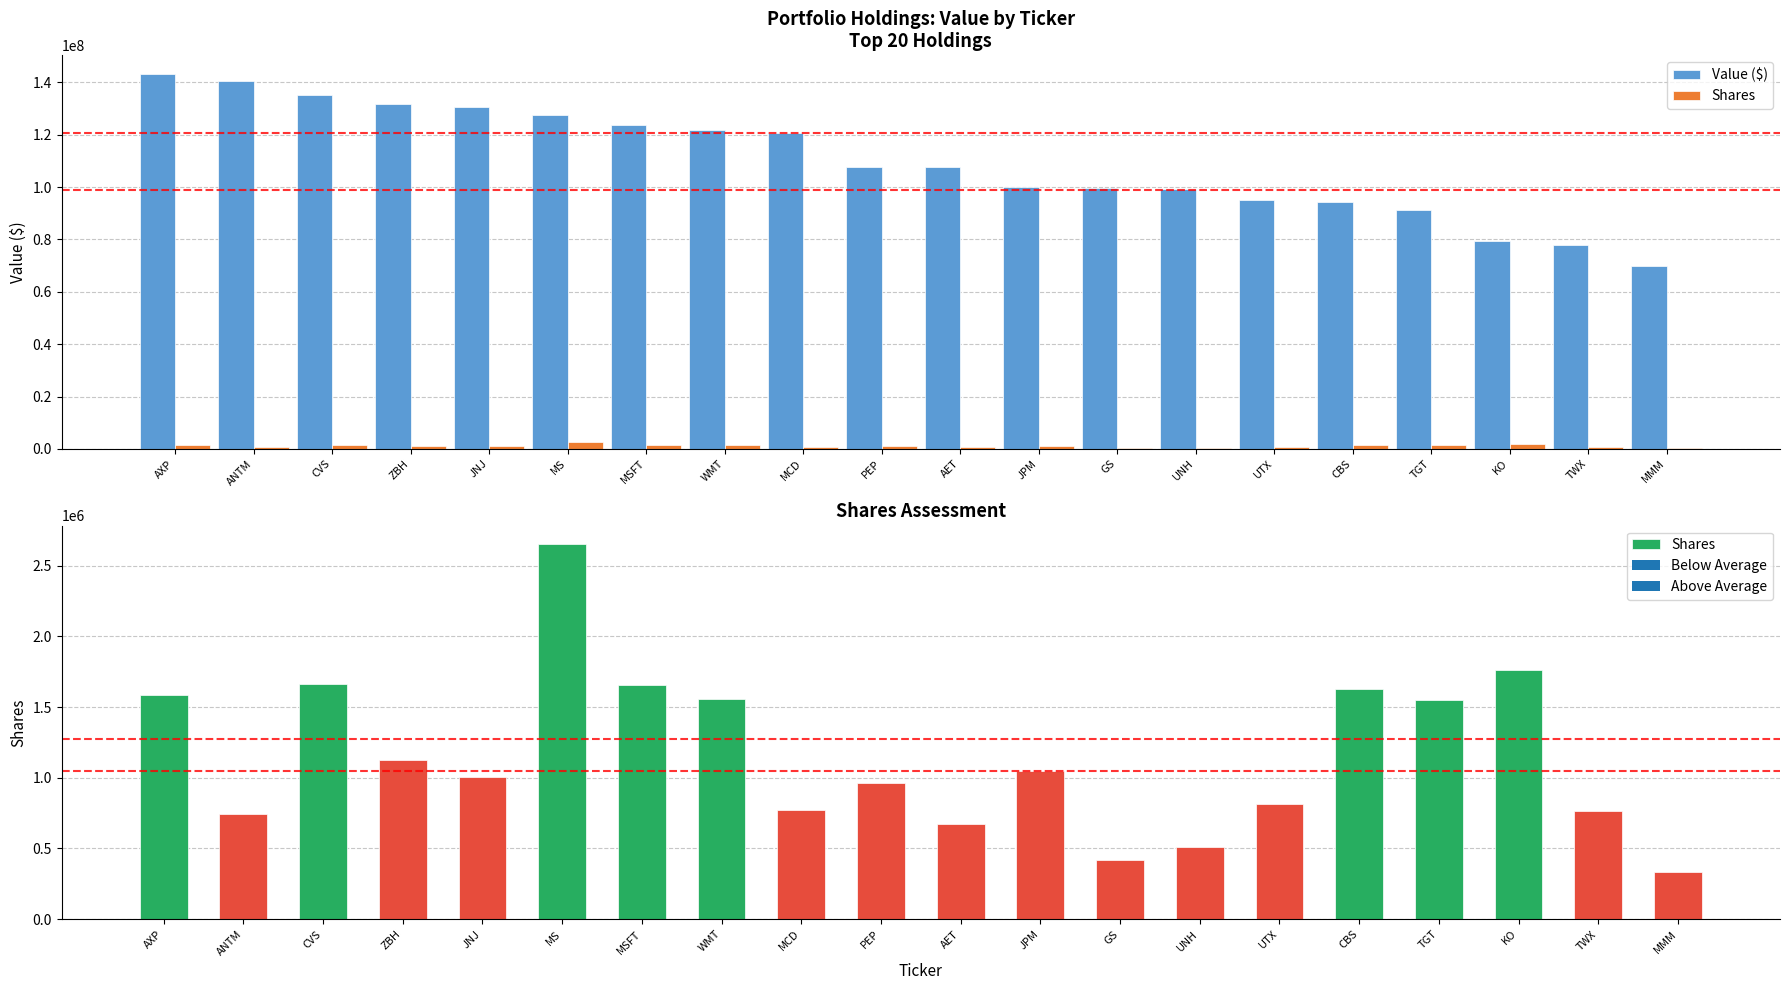

At which category is the sum across all series the highest?

AXP